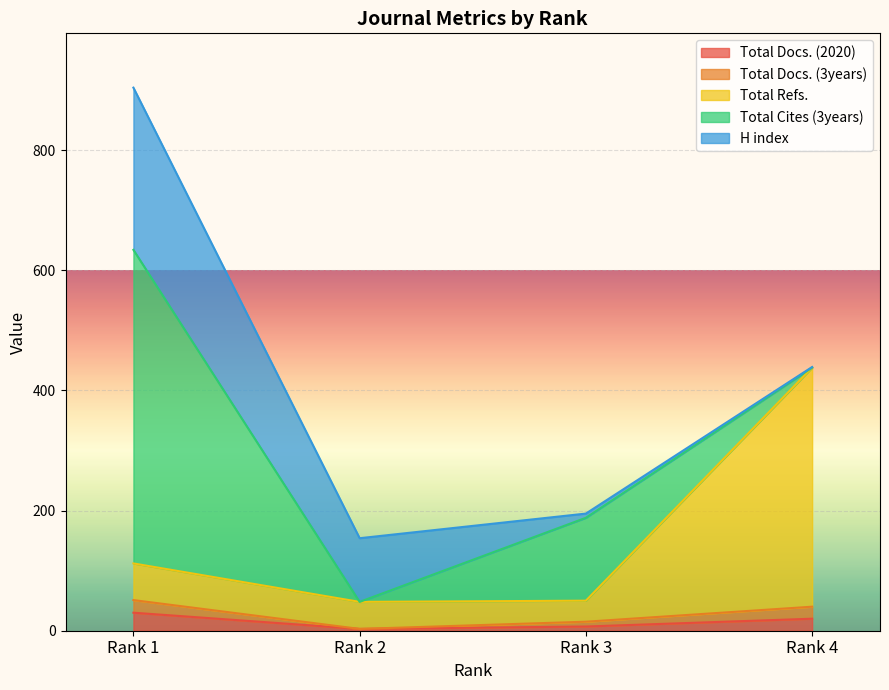

True or false: Total Refs. and Total Docs. (2020) cross at least once.

False